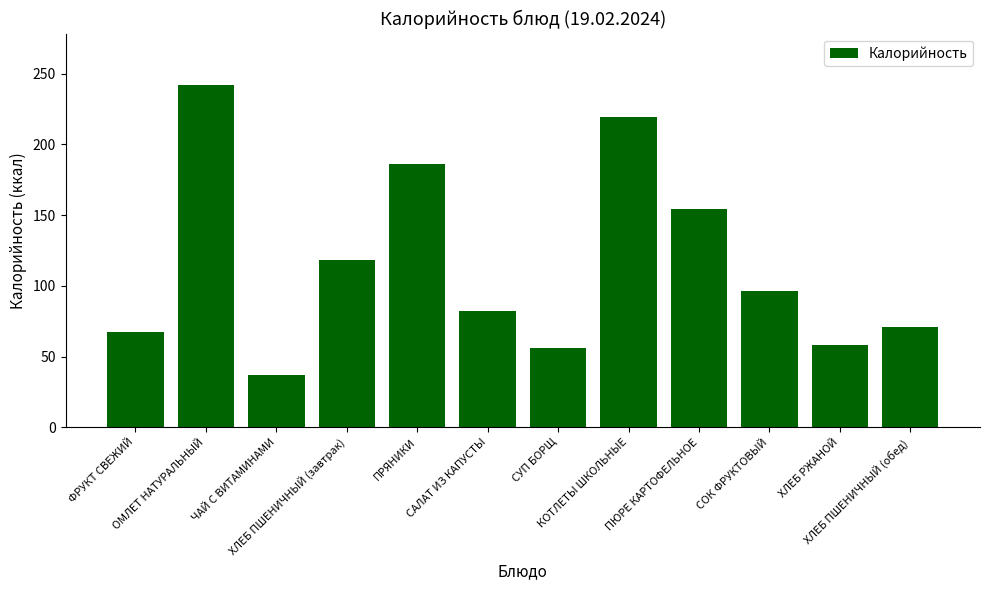

The chart shows a value of 104 at ХЛЕБ ПШЕНИЧНЫЙ (обед). True or false?

False